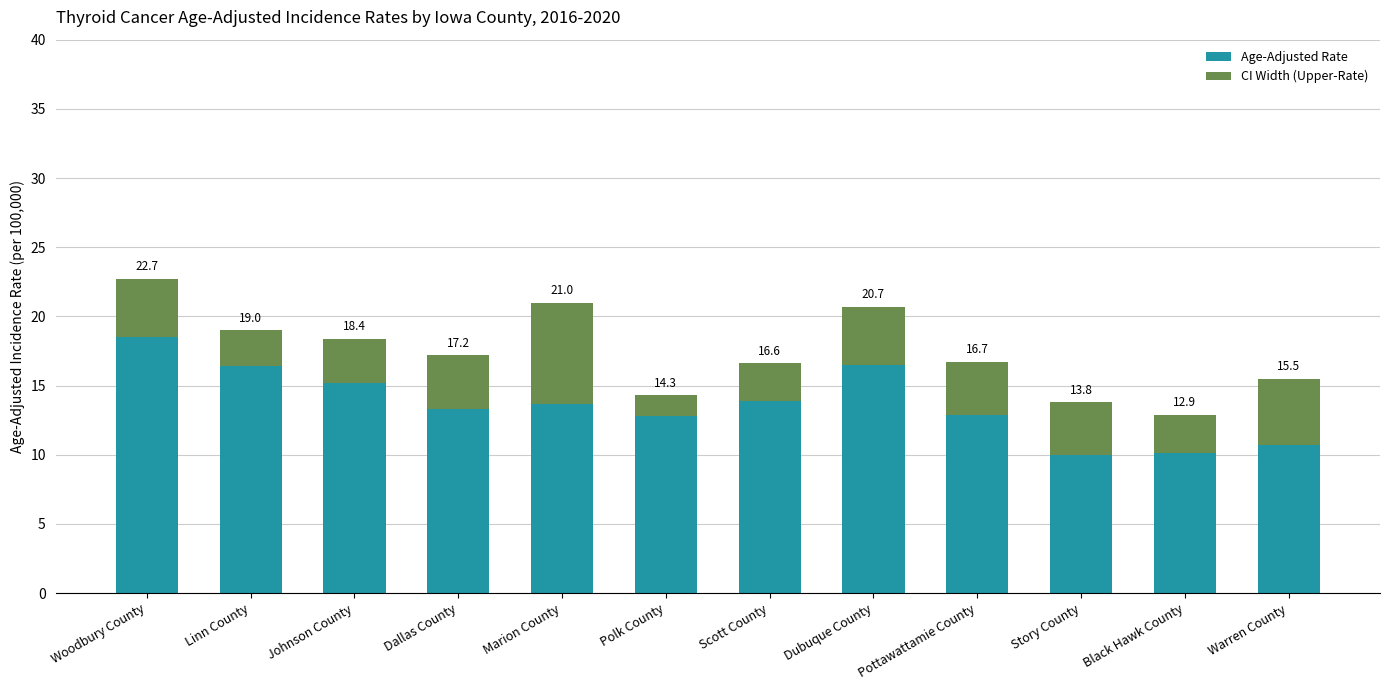

Does the chart contain stacked bars?

Yes